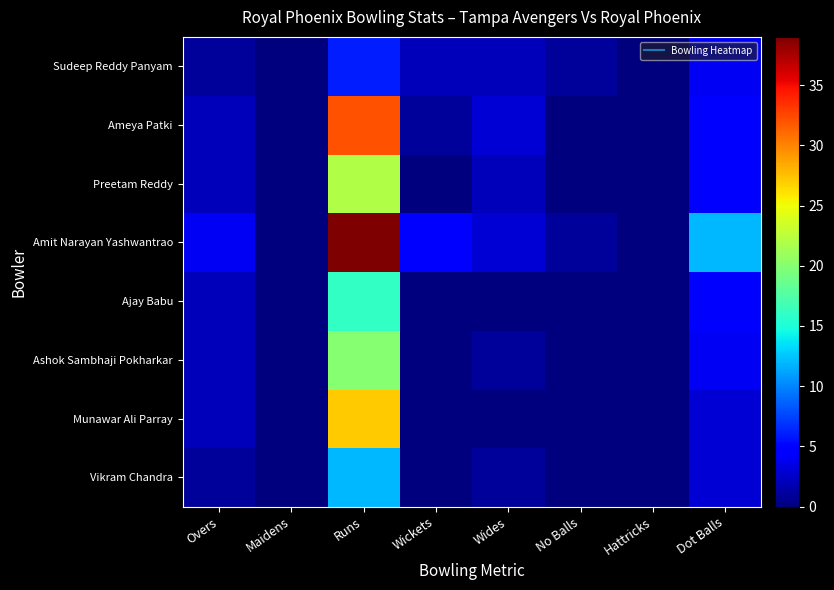

Reading left to right, what are all the values shown in this chart?

Vikram Chandra: Overs=1	Maidens=0	Runs=12	Wickets=0	Wides=1	No Balls=0	Hattricks=0	Dot Balls=3
Munawar Ali Parray: Overs=2	Maidens=0	Runs=27	Wickets=0	Wides=0	No Balls=0	Hattricks=0	Dot Balls=3
Ashok Sambhaji Pokharkar: Overs=2	Maidens=0	Runs=20	Wickets=0	Wides=1	No Balls=0	Hattricks=0	Dot Balls=4
Ajay Babu: Overs=2	Maidens=0	Runs=16	Wickets=0	Wides=0	No Balls=0	Hattricks=0	Dot Balls=5
Amit Narayan Yashwantrao: Overs=4	Maidens=0	Runs=39	Wickets=5	Wides=3	No Balls=1	Hattricks=0	Dot Balls=12
Preetam Reddy: Overs=2	Maidens=0	Runs=22	Wickets=0	Wides=2	No Balls=0	Hattricks=0	Dot Balls=5
Ameya Patki: Overs=2	Maidens=0	Runs=32	Wickets=1	Wides=3	No Balls=0	Hattricks=0	Dot Balls=5
Sudeep Reddy Panyam: Overs=1	Maidens=0	Runs=6	Wickets=2	Wides=2	No Balls=1	Hattricks=0	Dot Balls=4